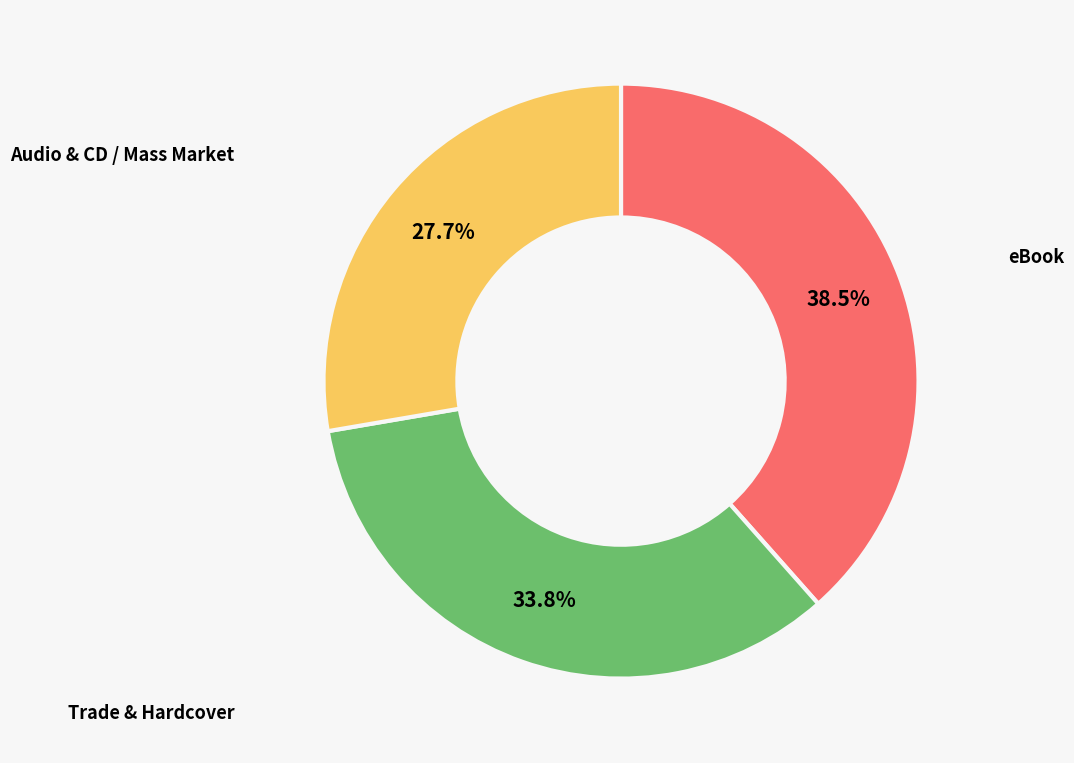

Is there any slice that represents more than half of the pie?

No